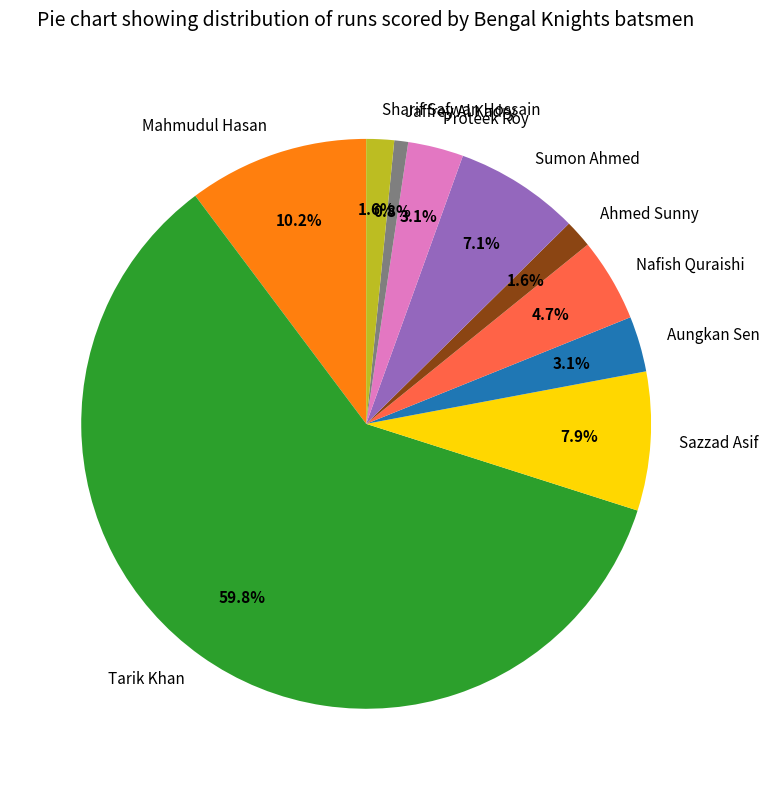

Approximately how many times larger is the value at Nafish Quraishi compared to Jaffrey Al Kadry?

6.0